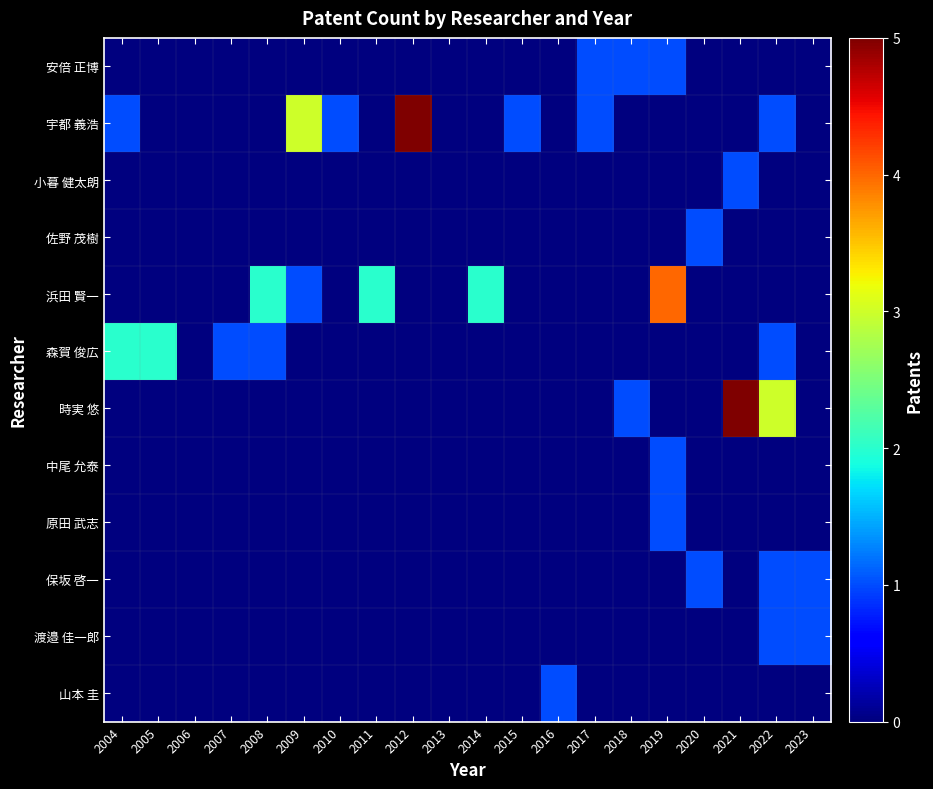

Count the number of categories in the chart.

20